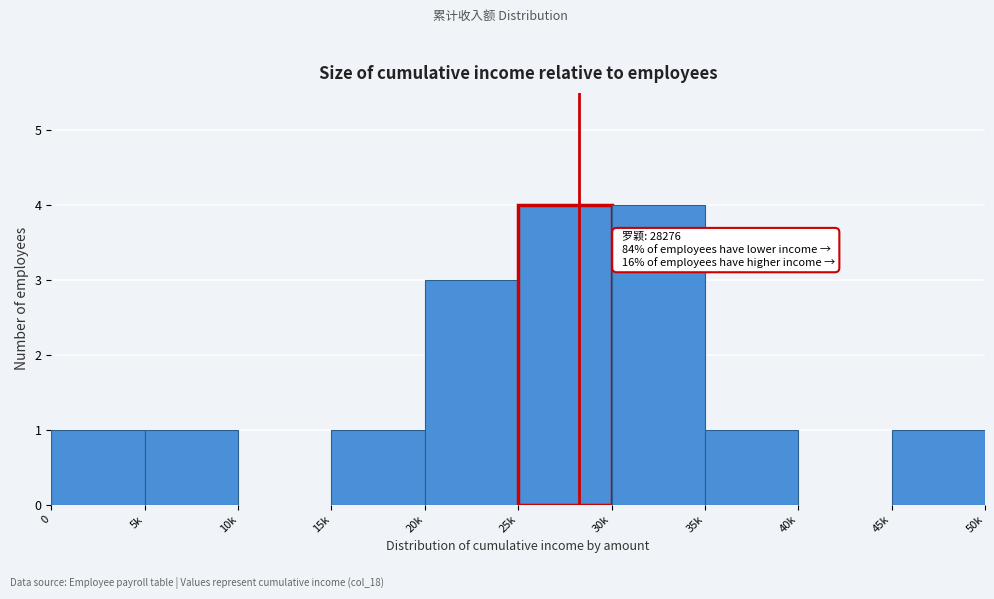

Reading left to right, list all the values displayed in this chart.

0=1	5k=1	10k=0	15k=1	20k=3	25k=4	30k=4	35k=1	40k=0	45k=1